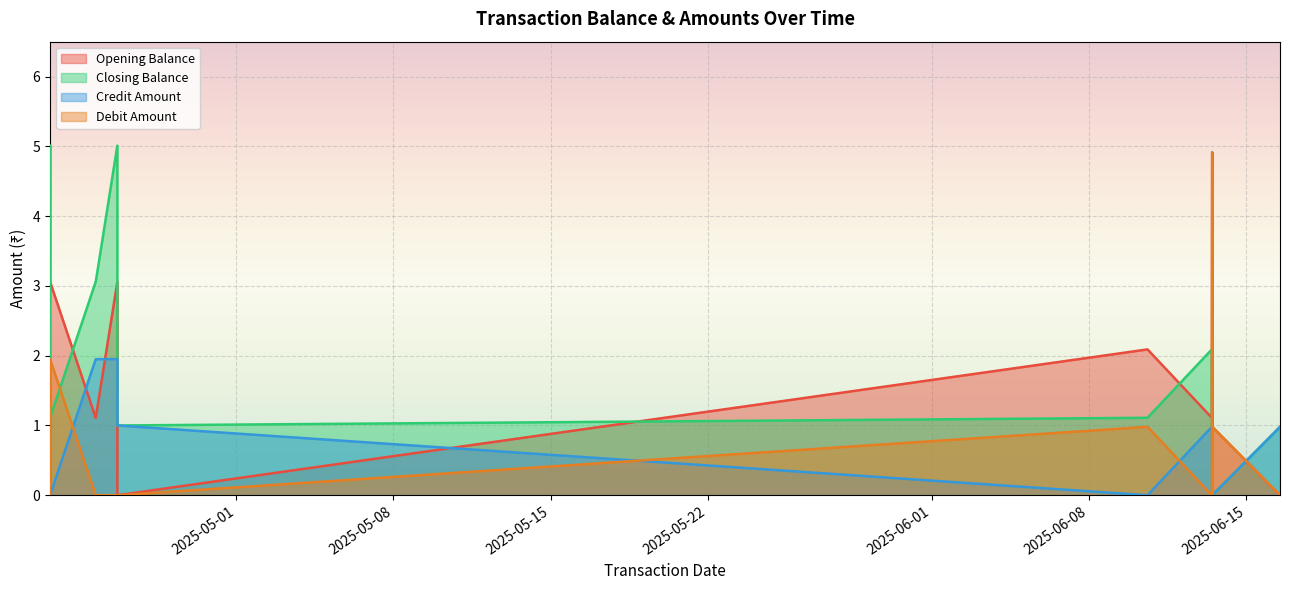

Reading left to right, what are all the values shown in this chart?

Opening Balance: 5.0	3.1	1.1	1.1	3.1	0.0	2.1	1.1	4.9	0.0	1.0	0.0
Closing Balance: 5.0	1.1	3.1	3.1	5.0	1.0	1.1	2.1	0.0	4.9	0.0	1.0
Credit Amount: 0.0	0.0	1.9	1.9	1.9	1.0	0.0	1.0	0.0	4.9	0.0	1.0
Debit Amount: 0.0	1.9	0.0	0.0	0.0	0.0	1.0	0.0	4.9	0.0	1.0	0.0